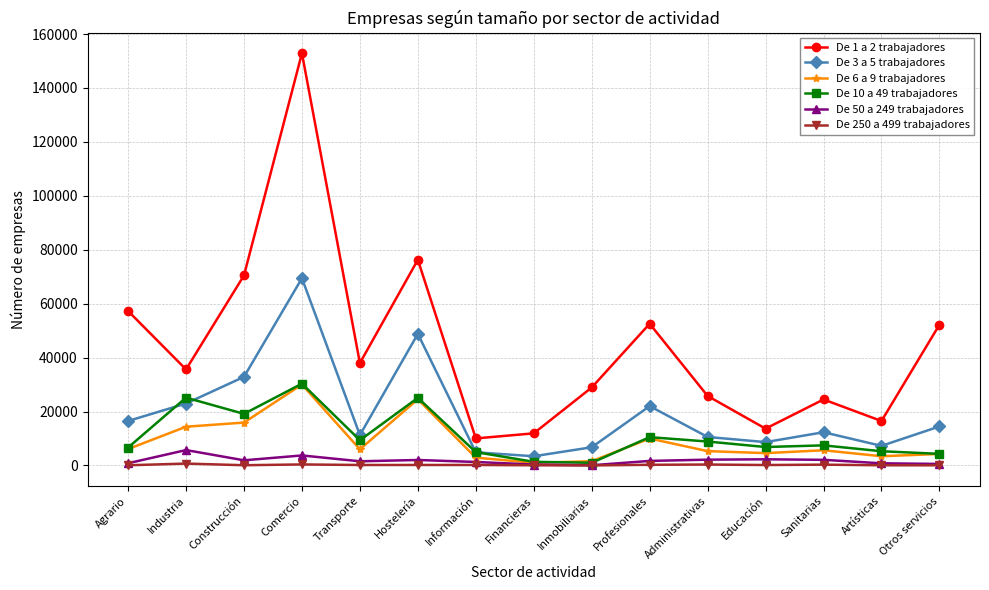

Is the value of De 50 a 249 trabajadores at Comercio greater than the value of De 3 a 5 trabajadores at Comercio?

No